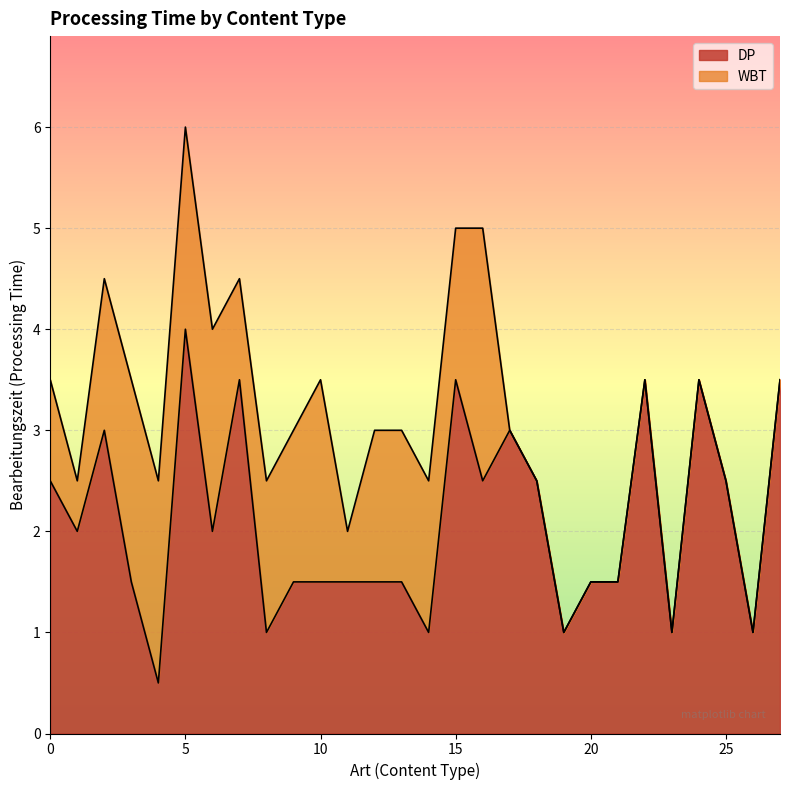

Reading left to right, list all the values displayed in this chart.

2.5	2.0	3.0	1.5	0.5	4.0	2.0	3.5	1.0	1.5	1.5	1.5	1.5	1.5	1.0	3.5	2.5	3.0	2.5	1.0	1.5	1.5	3.5	1.0	3.5	2.5	1.0	3.5